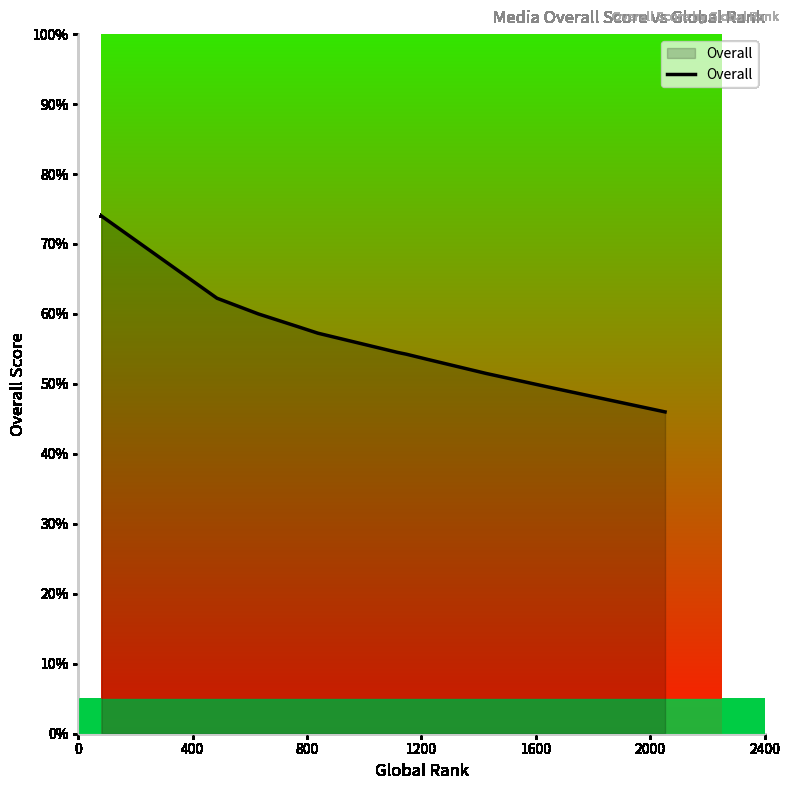

What is the smallest value displayed?

46.0